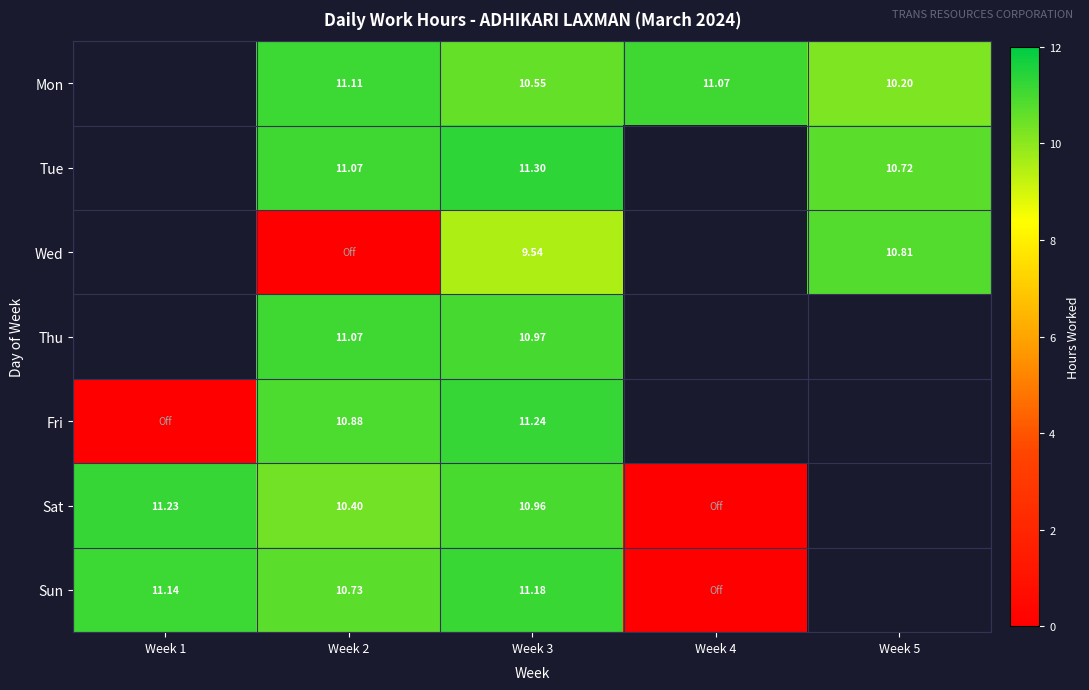

How many values in Fri are above zero?

2